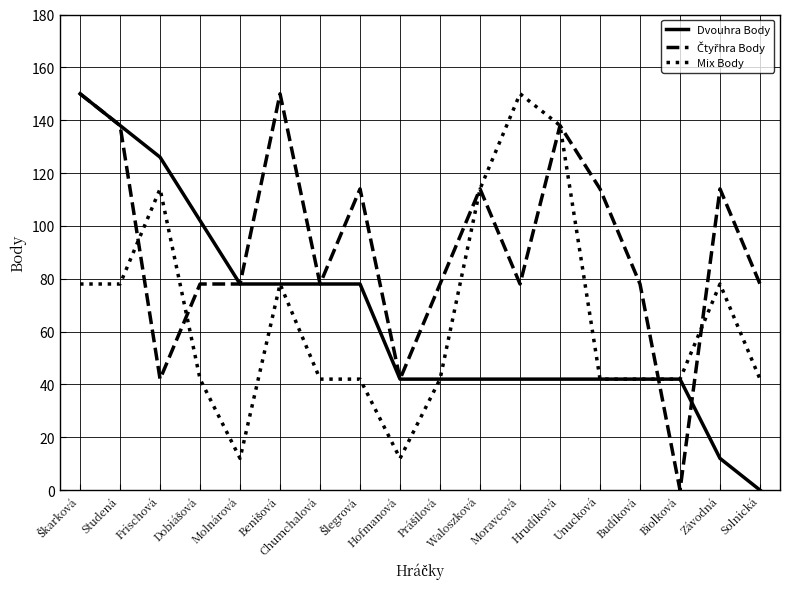

What is the spread (max minus min) of values at Chumchalová?

36